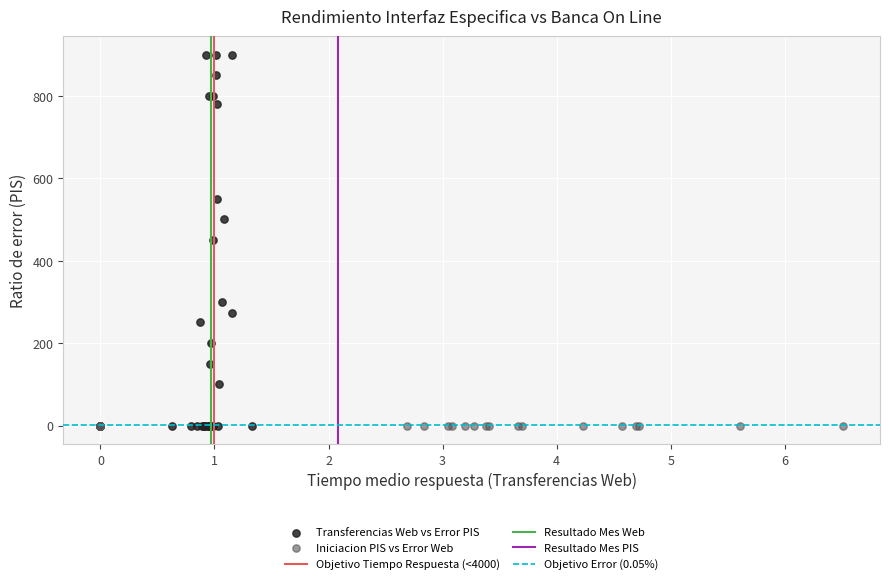

Which series contains the highest Y value?

Transferencias Web vs Error PIS